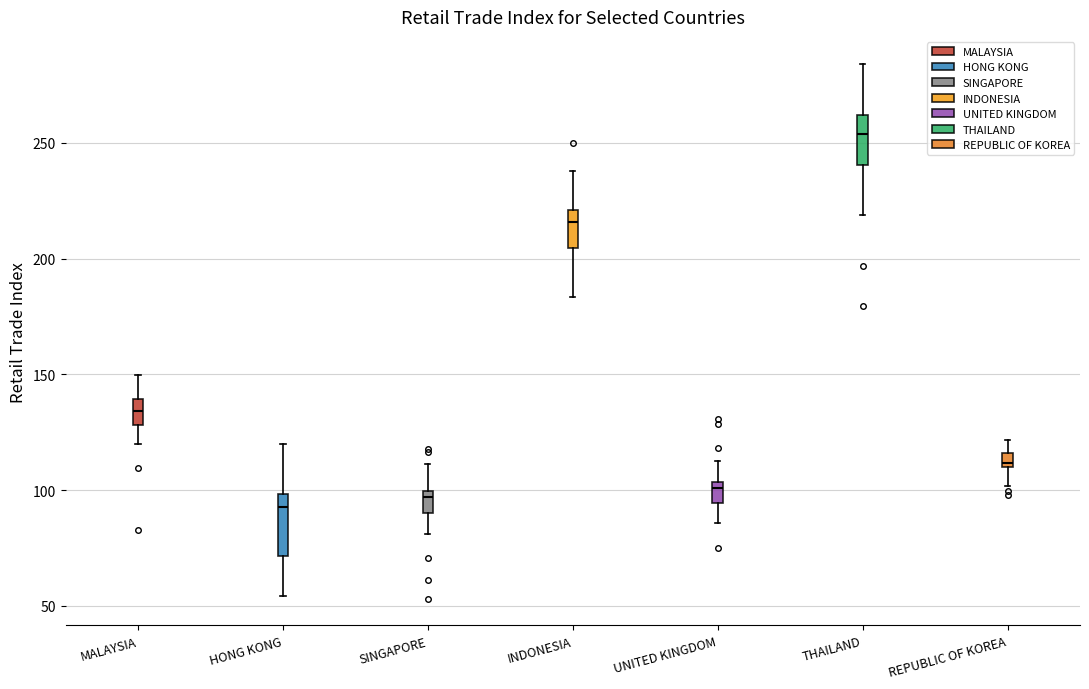

Which box's median line is the highest?

THAILAND